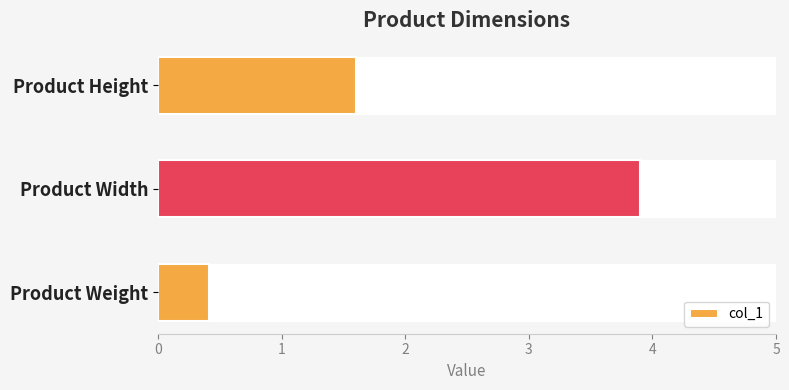

Which has a higher value, Product Weight or Product Width?

Product Width